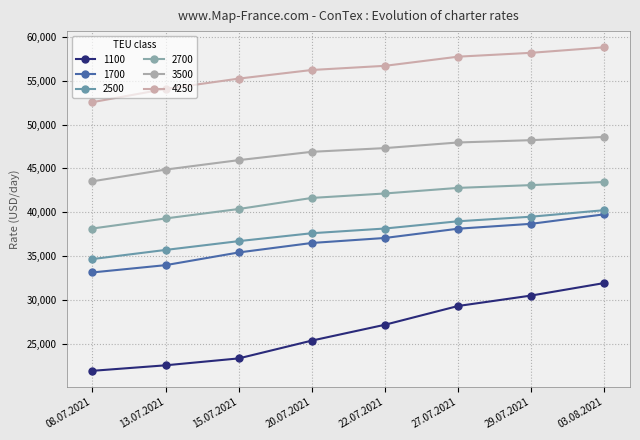

The value of 3500 at 22.07.2021 is 81802. True or false?

False